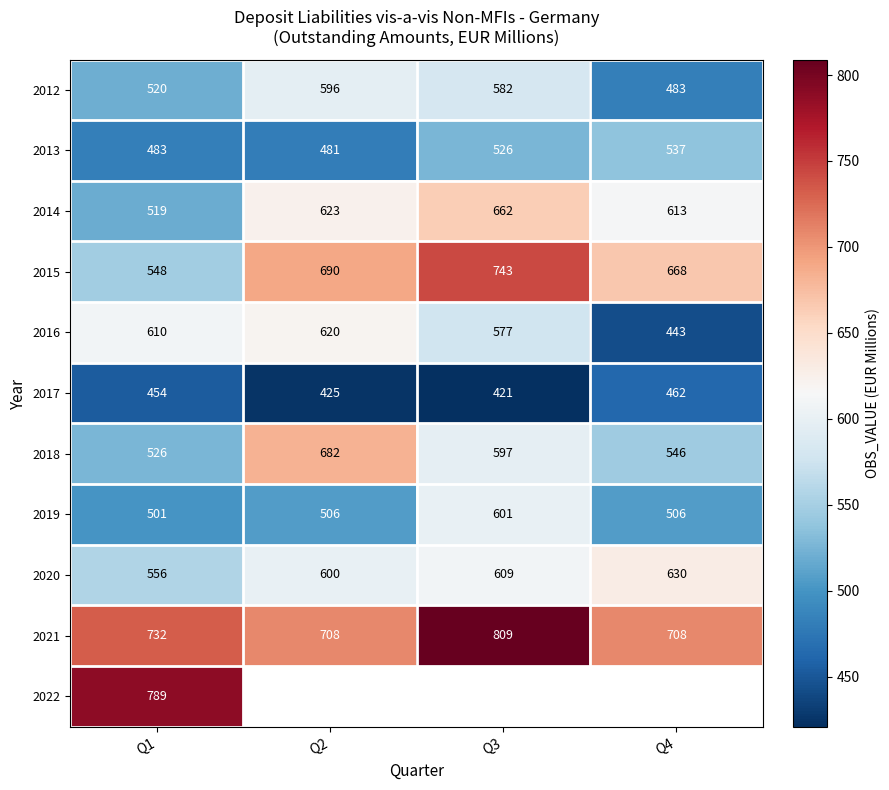

The value of 2015 at Q3 is 1054.1. True or false?

False